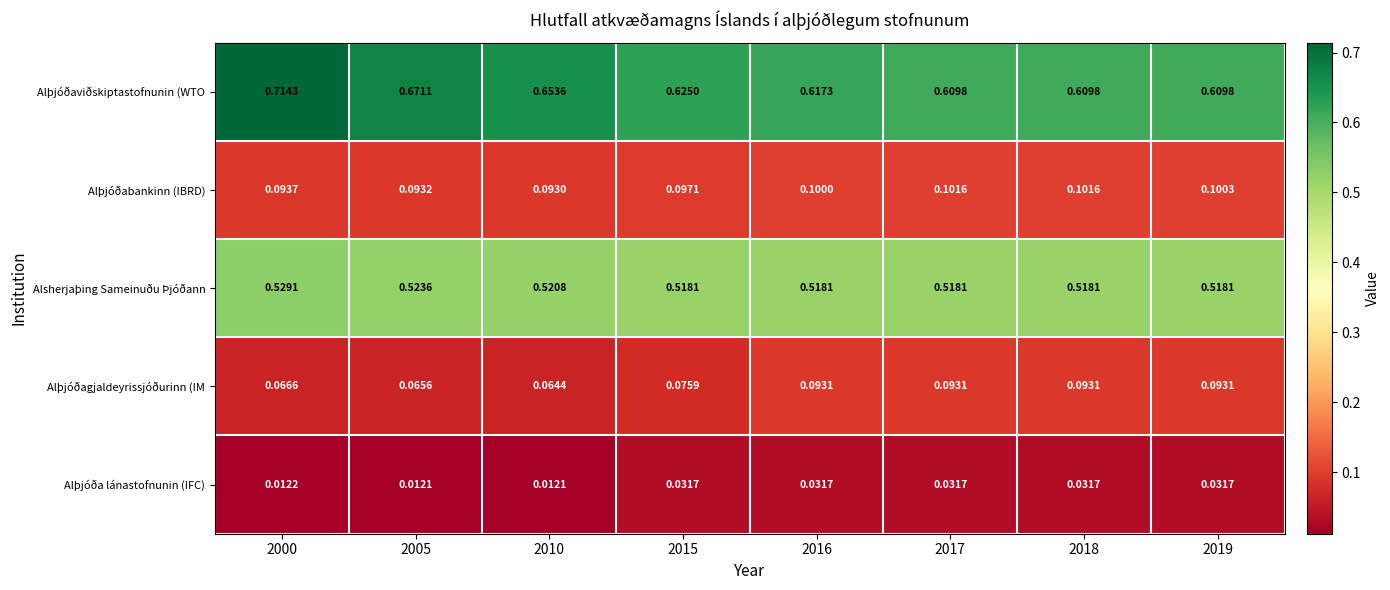

At which category is the sum across all series the highest?

2000